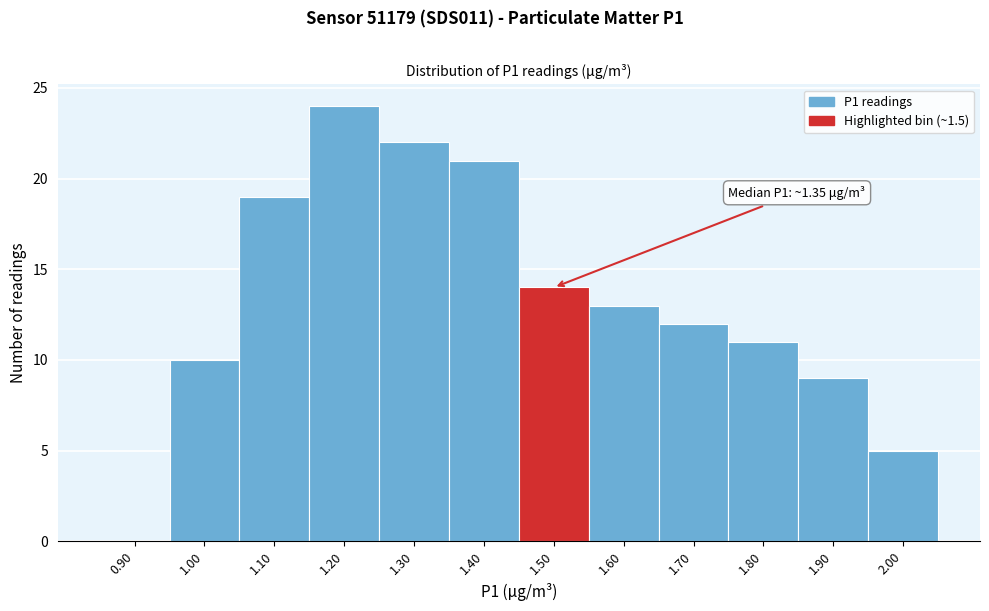

Reading left to right, extract all data points from this chart.

0.90=0	1.00=10	1.10=19	1.20=24	1.30=22	1.40=21	1.50=14	1.60=13	1.70=12	1.80=11	1.90=9	2.00=5